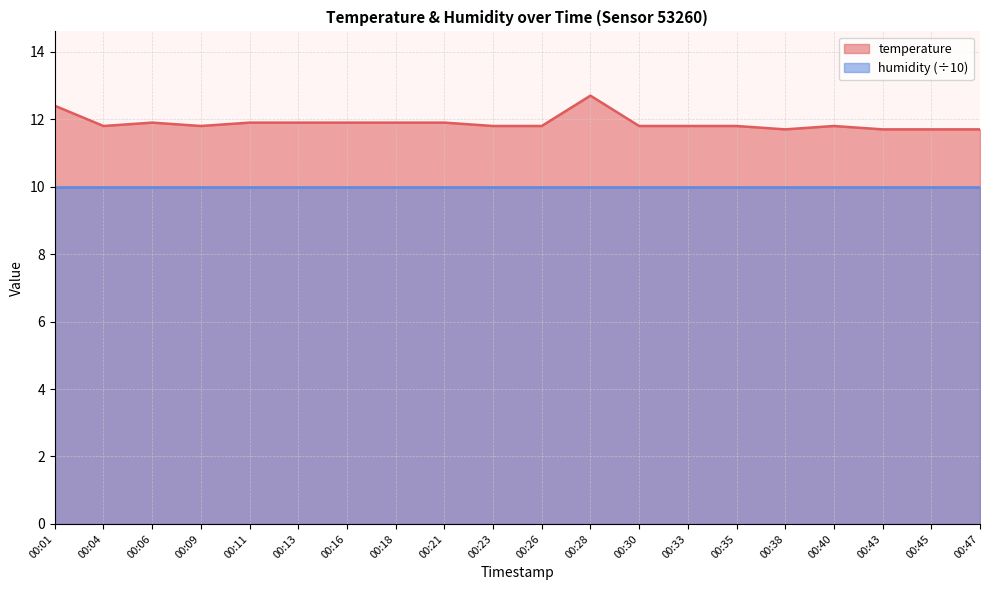

What is the maximum value shown in the chart?

12.7